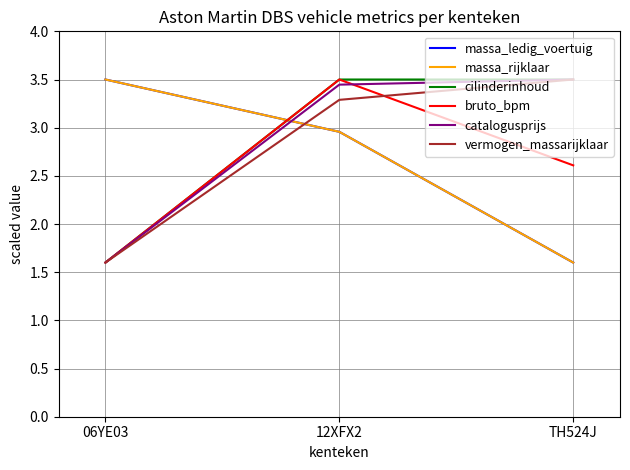

Is this an area chart (filled region under the line)?

No